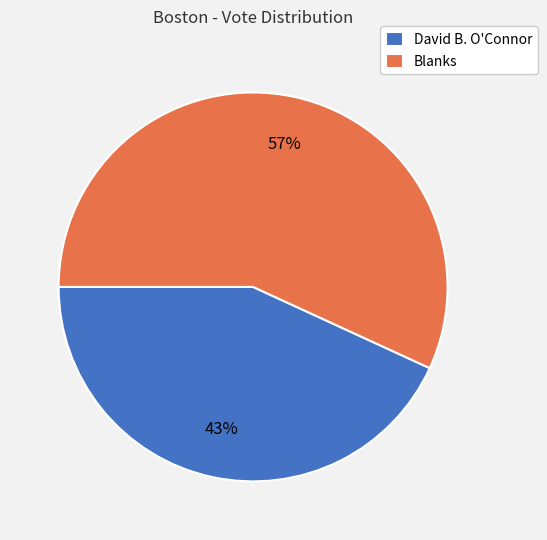

What is the ratio of the value at David B. O'Connor to the value at Blanks?

0.8